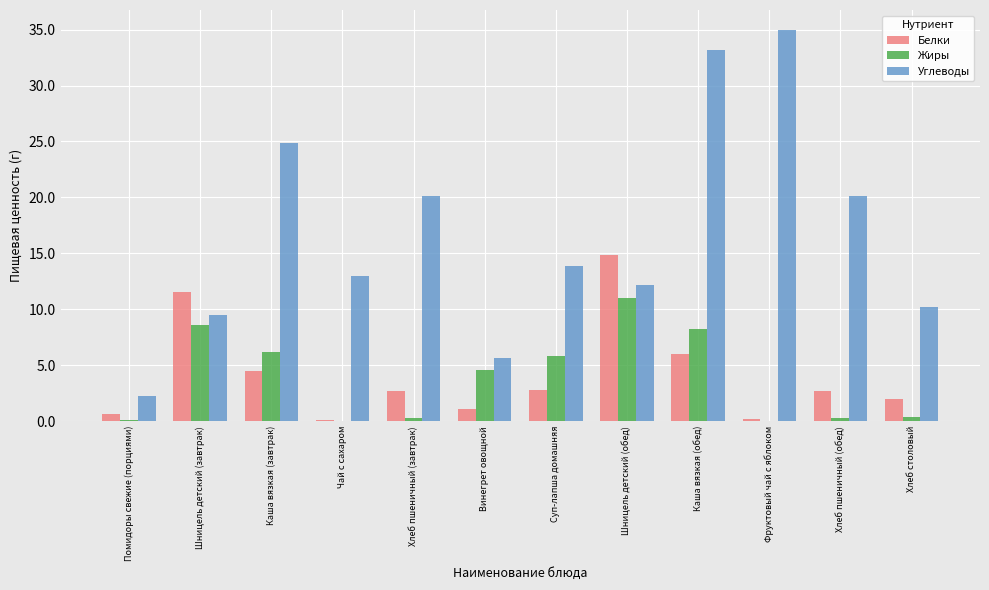

What is the difference between the Жиры values at Чай с сахаром and Шницель детский (завтрак)?

8.6